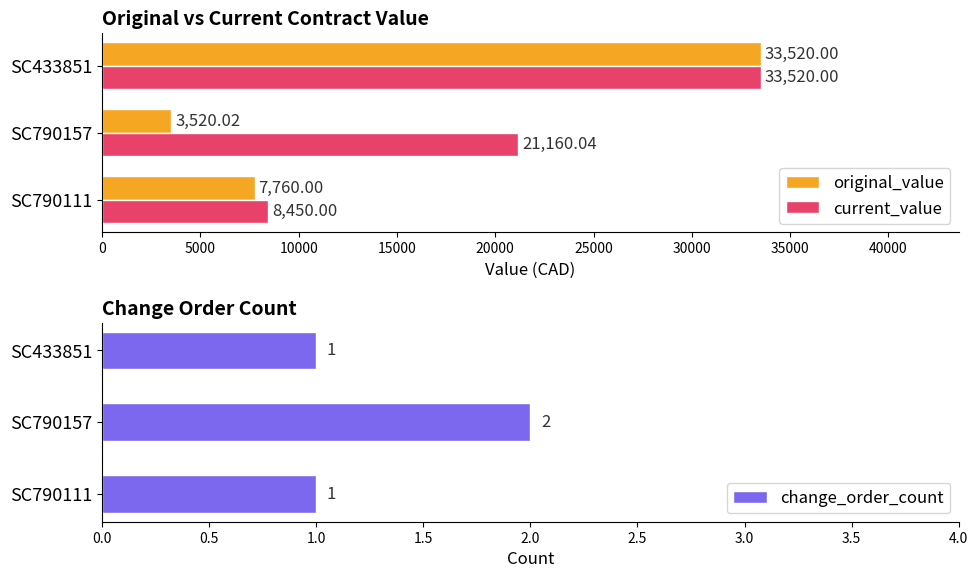

Is the value of current_value at SC433851 greater than the value of original_value at SC790157?

Yes